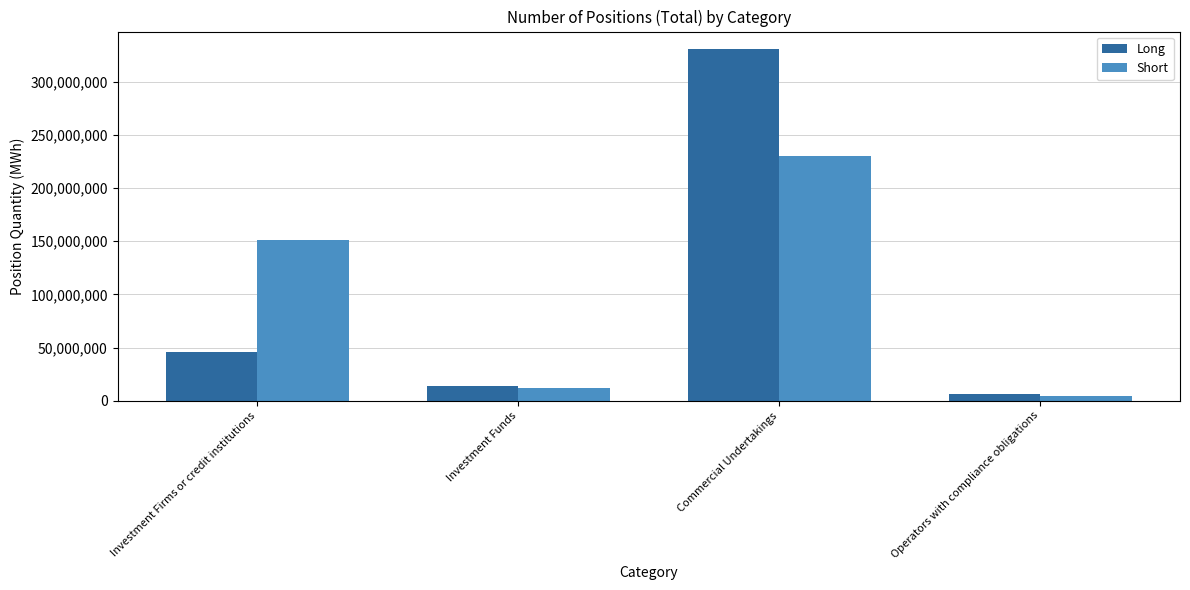

What is the difference between the second highest and minimum values in the Short series?

146606379